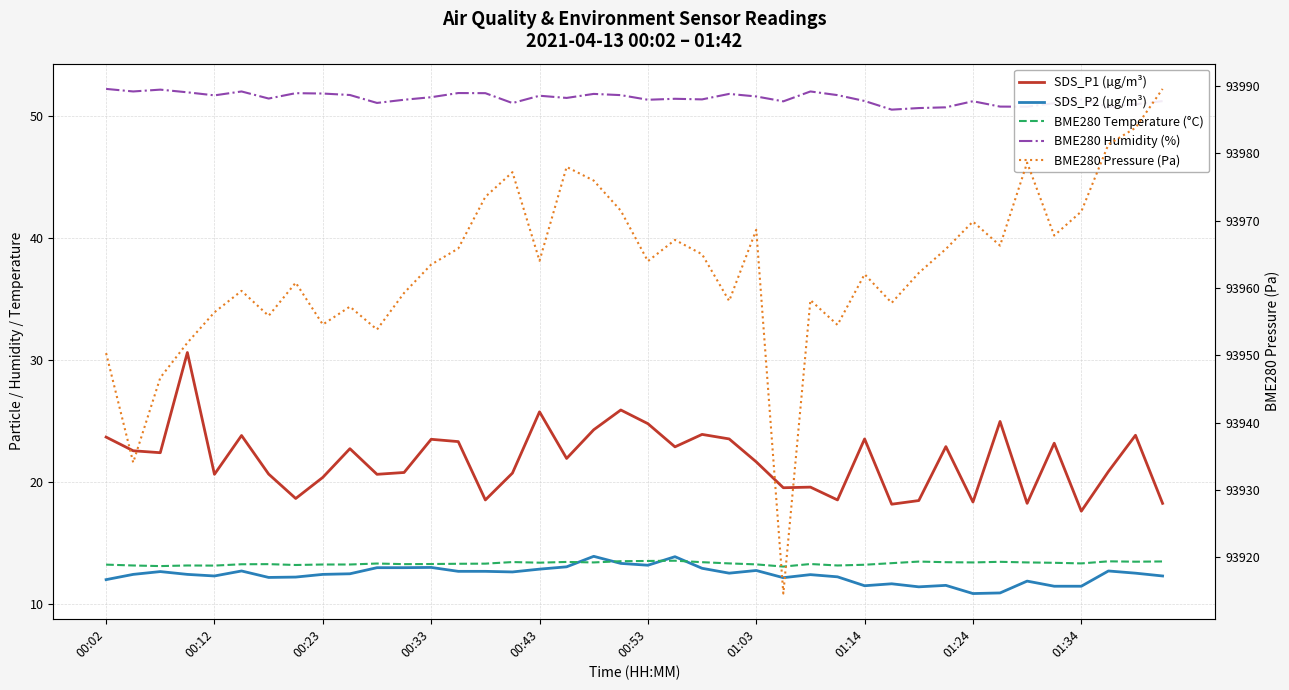

How many data points in SDS_P2 (µg/m³) are above 12?

31